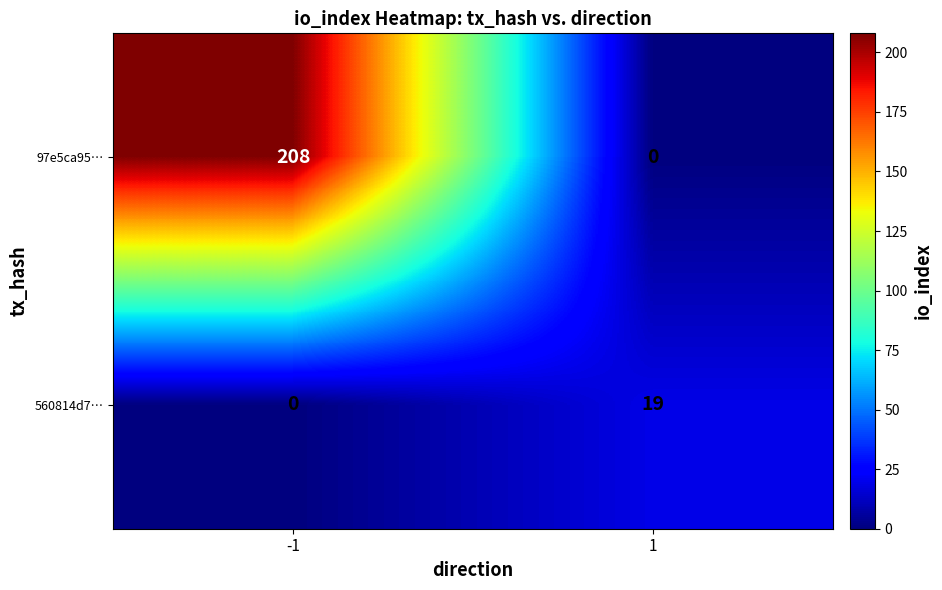

Which series has the largest range (max minus min)?

97e5ca95…